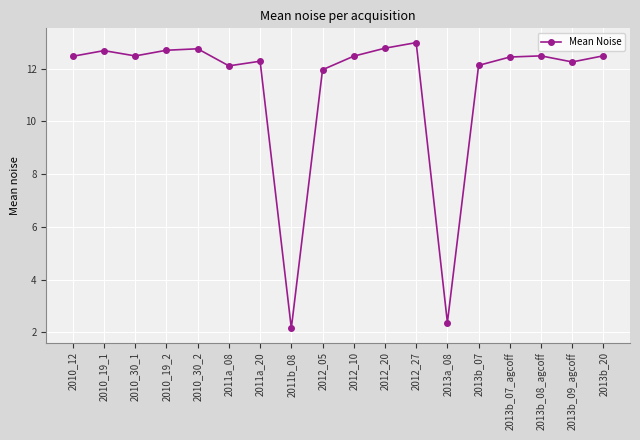

Is it true that the value at 2010_30_2 is 12.7?

True